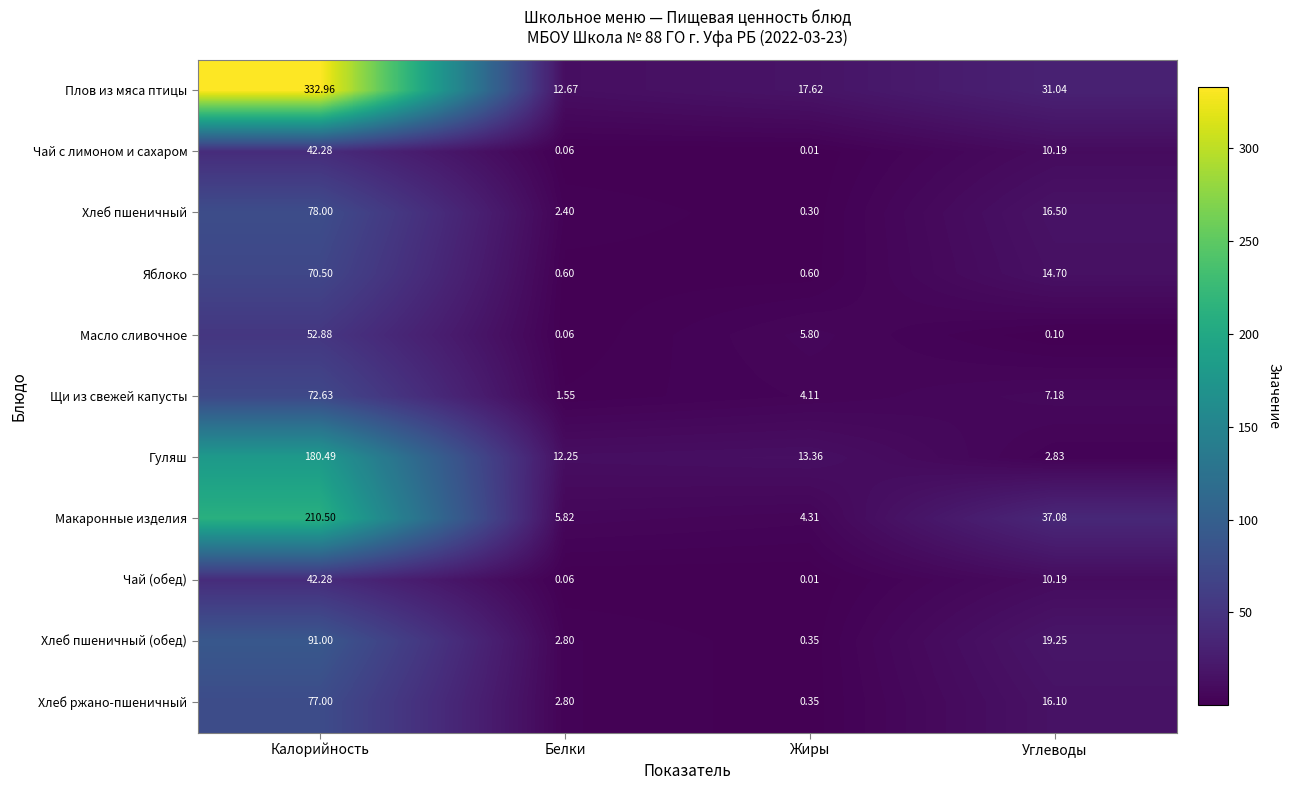

At which label does Чай (обед) first exceed 10?

Калорийность